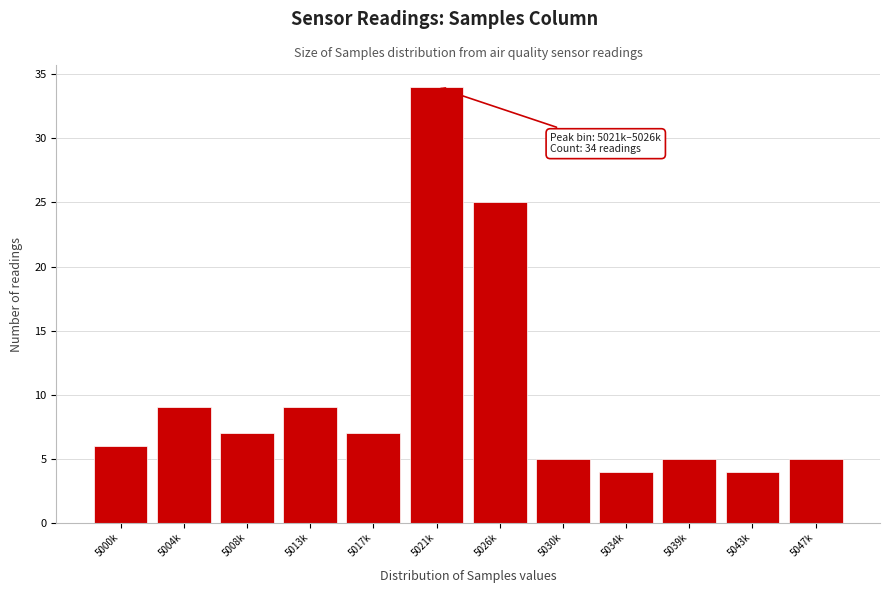

Reading right to left, list all the values displayed in this chart.

5	4	5	4	5	25	34	7	9	7	9	6